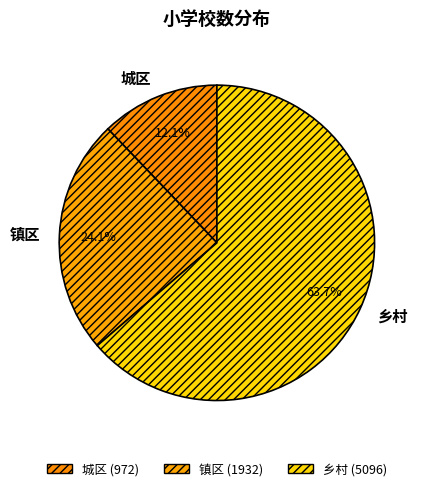

Does any single category account for the majority?

Yes